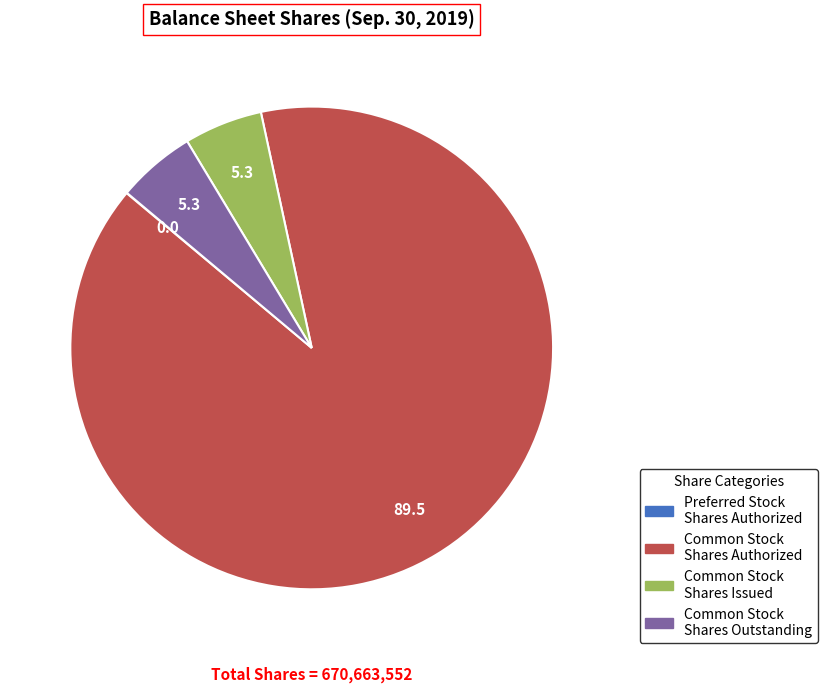

Which category accounts for the majority?

Common Stock Shares Authorized